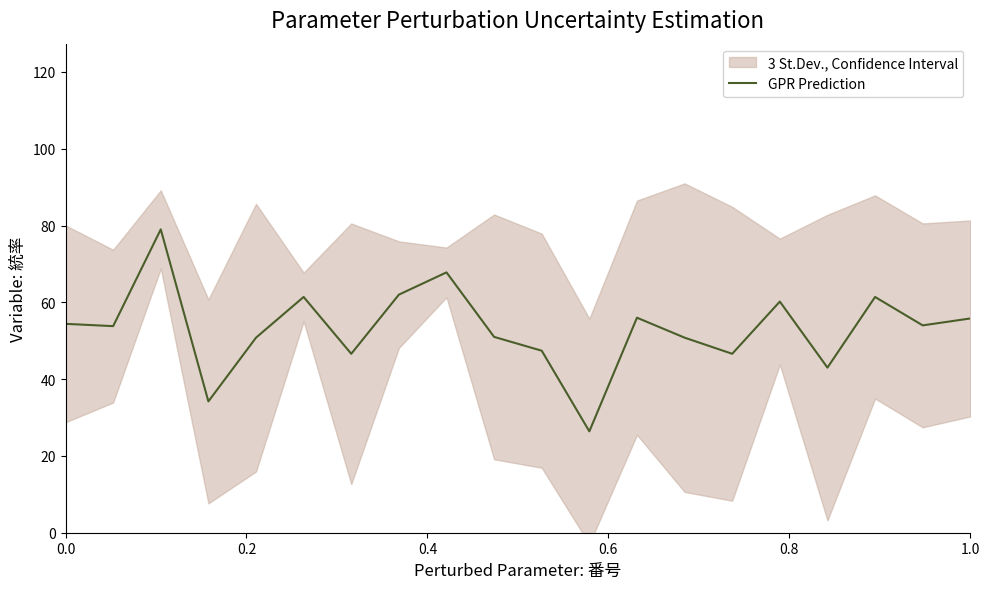

True or false: there are more than 0 points higher than both neighbors.

True